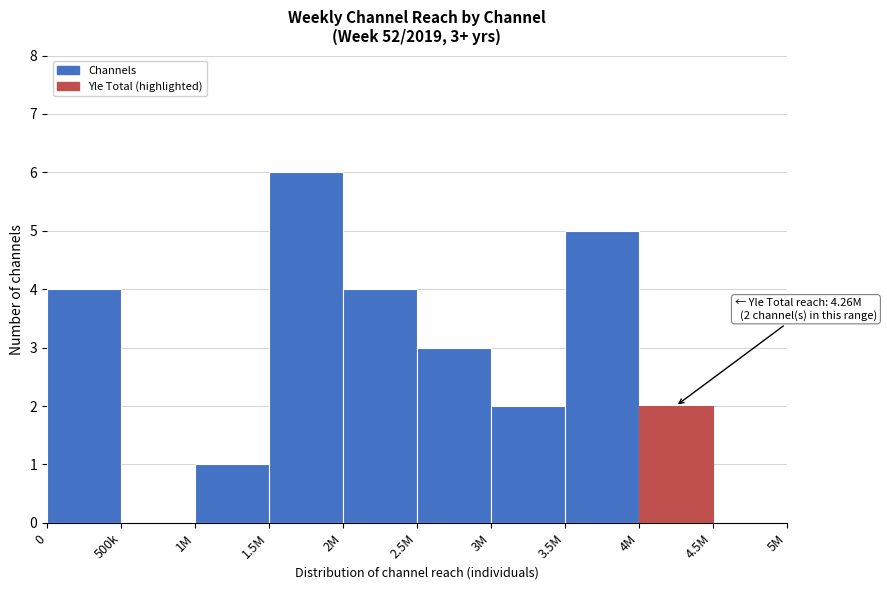

Reading left to right, extract all data points from this chart.

0=4	500k=0	1M=1	1.5M=6	2M=4	2.5M=3	3M=2	3.5M=5	4M=2	4.5M=0